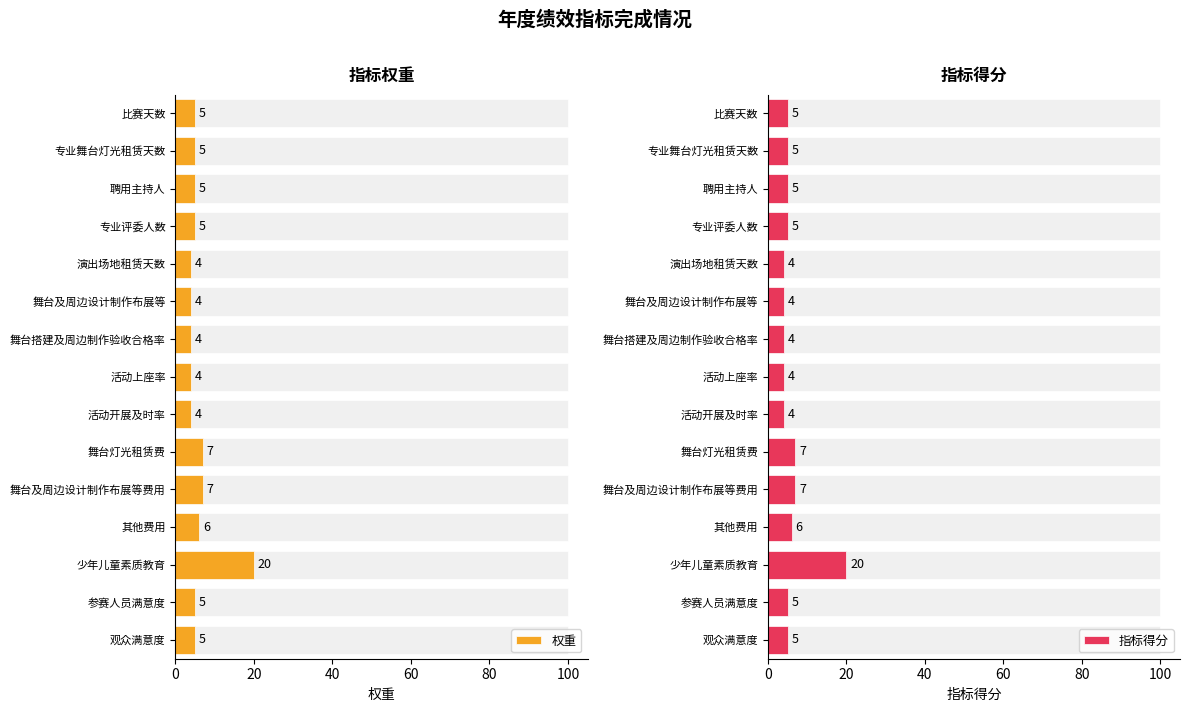

How many values in the 权重 series are below 5?

5